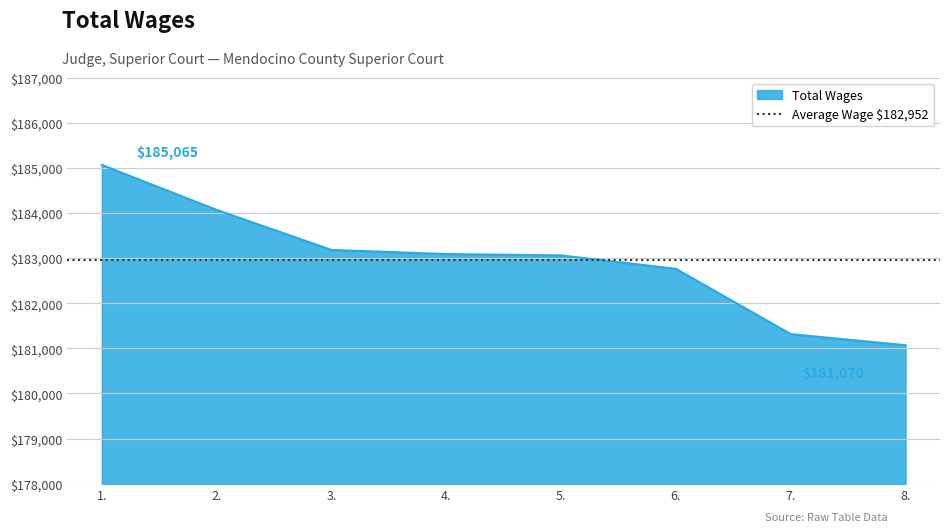

Reading left to right, what are all the values shown in this chart?

1.=185065	2.=184069	3.=183181	4.=183090	5.=183060	6.=182763	7.=181316	8.=181070